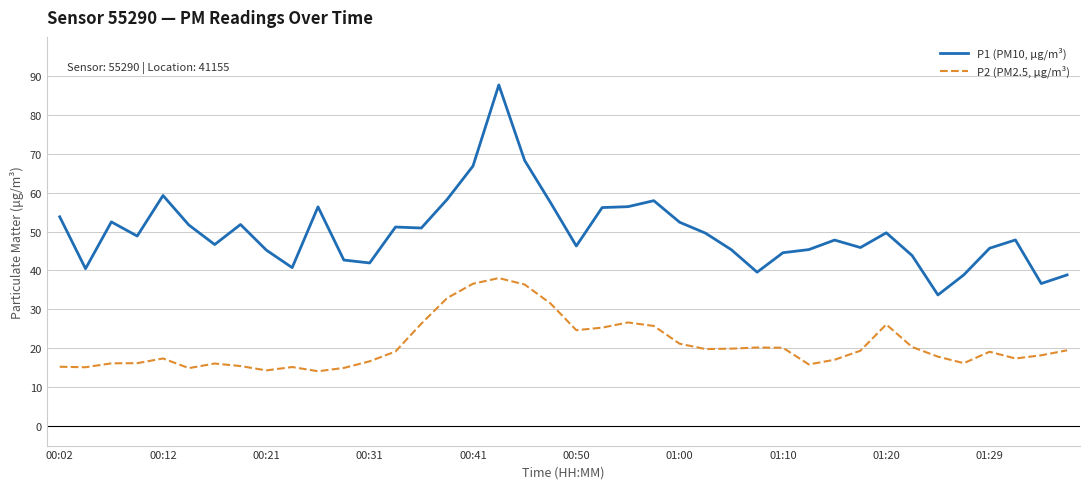

What is the difference between the maximum and minimum values in the P2 (PM2.5, µg/m³) series?

23.9